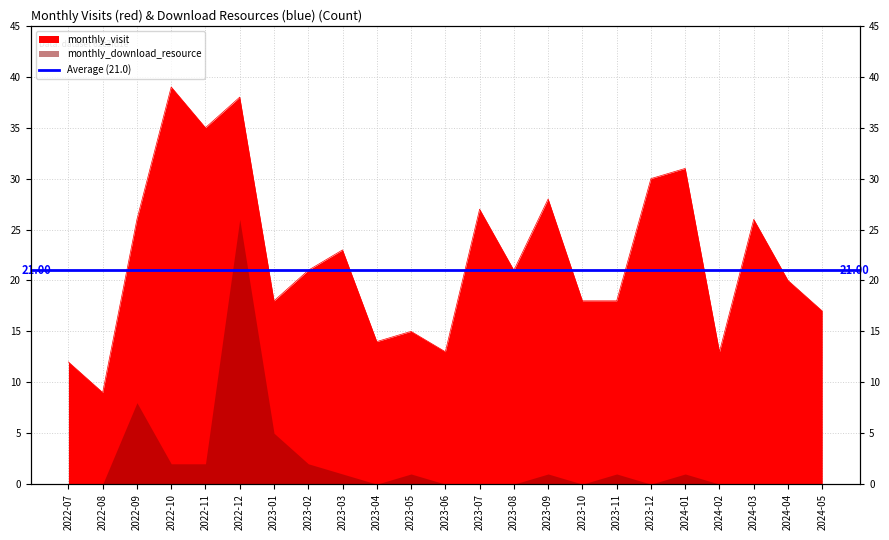

What position from the right is 2024-02?

4